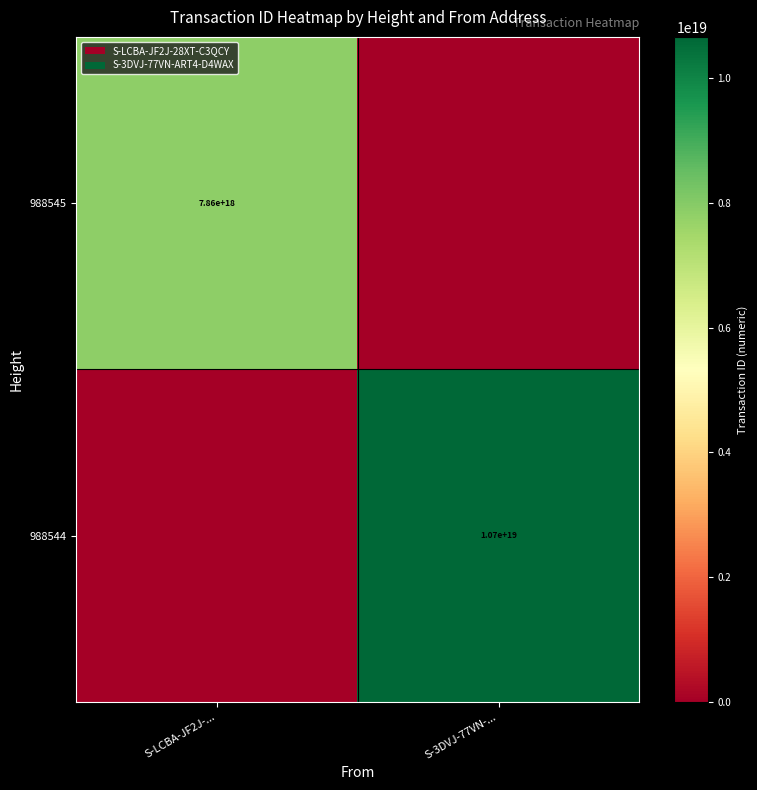

Between S-LCBA-JF2J-... and S-3DVJ-77VN-..., which is larger?

S-LCBA-JF2J-...